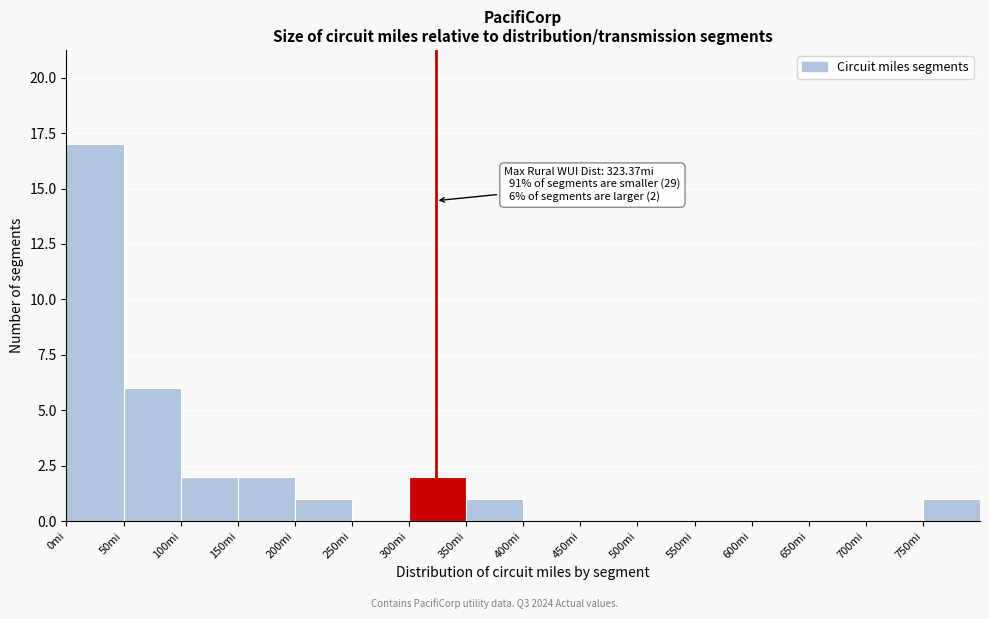

Which range on the x-axis has the tallest bar?

0 to 50